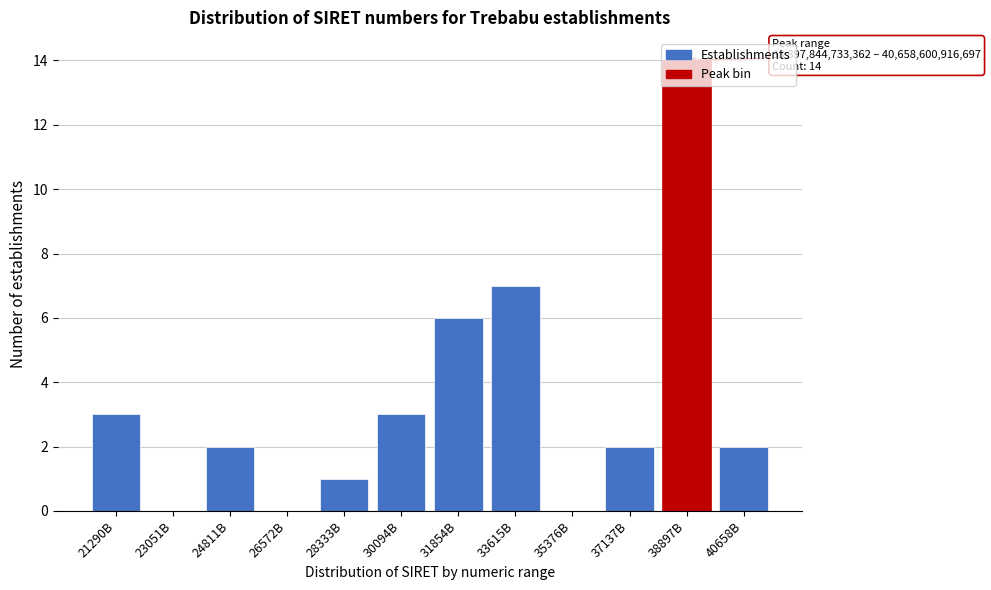

What is the sum of the values at 37137B and 24811B?

4